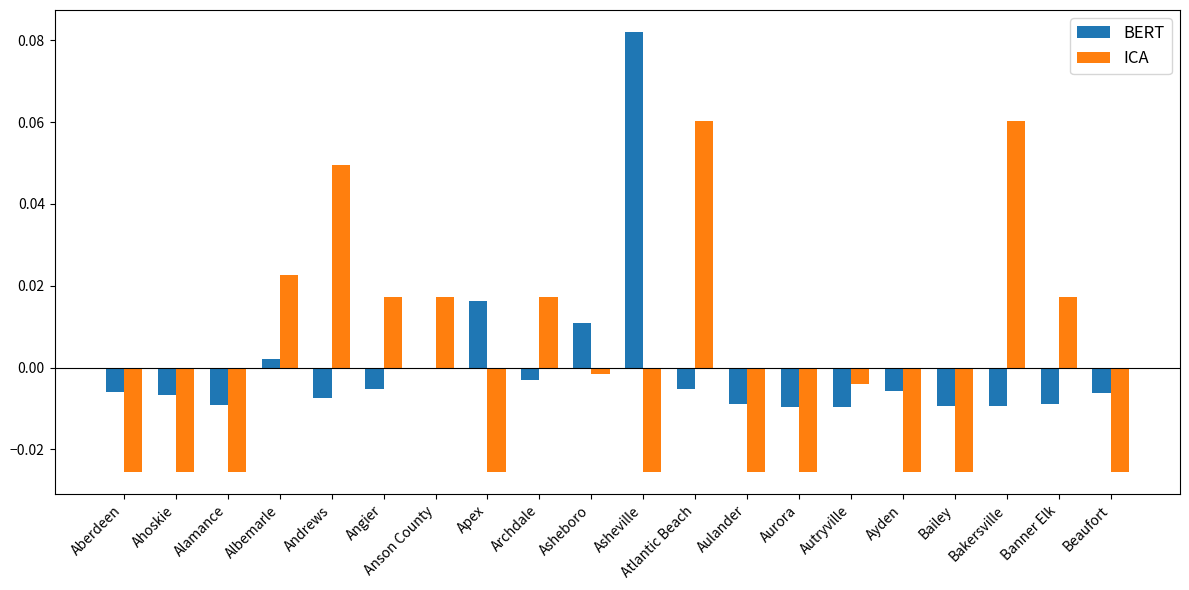

Between Angier and Bailey, which series saw the biggest shift?

ICA